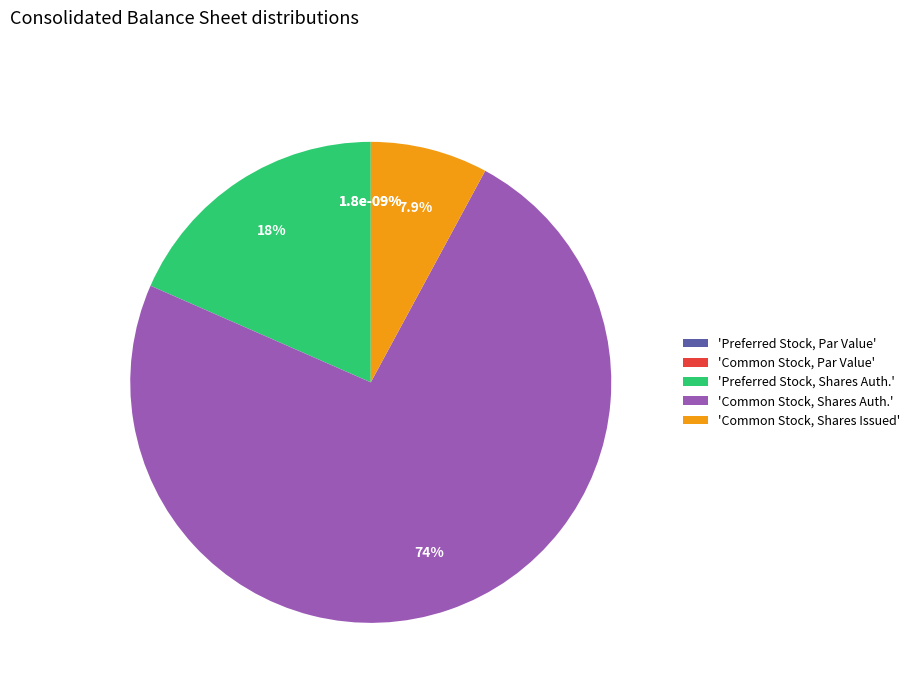

The Common Stock, Shares Issued slice represents 8% of the pie. True or false?

True